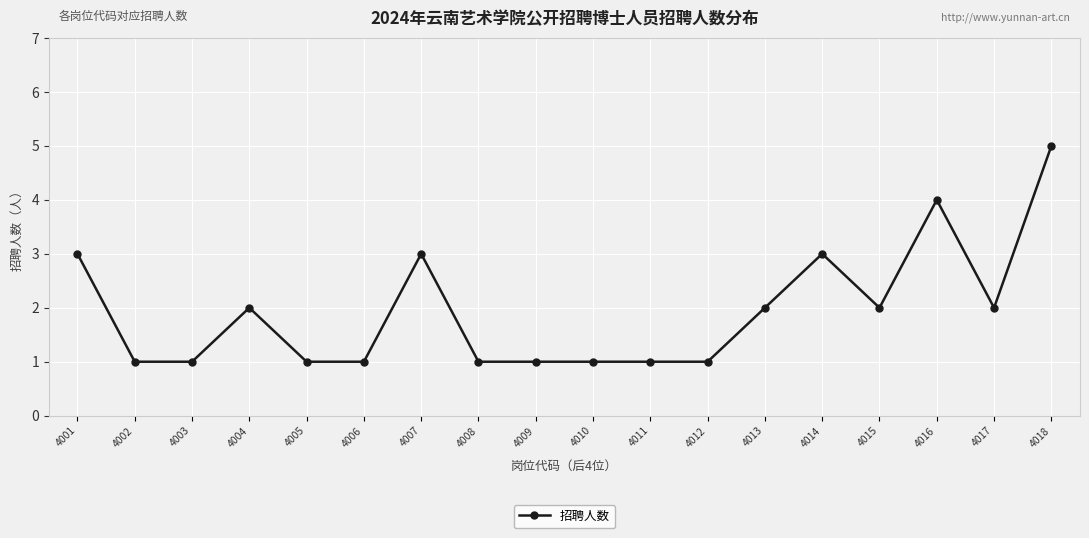

Approximately how many times larger is the value at 4014 compared to 4010?

3.0